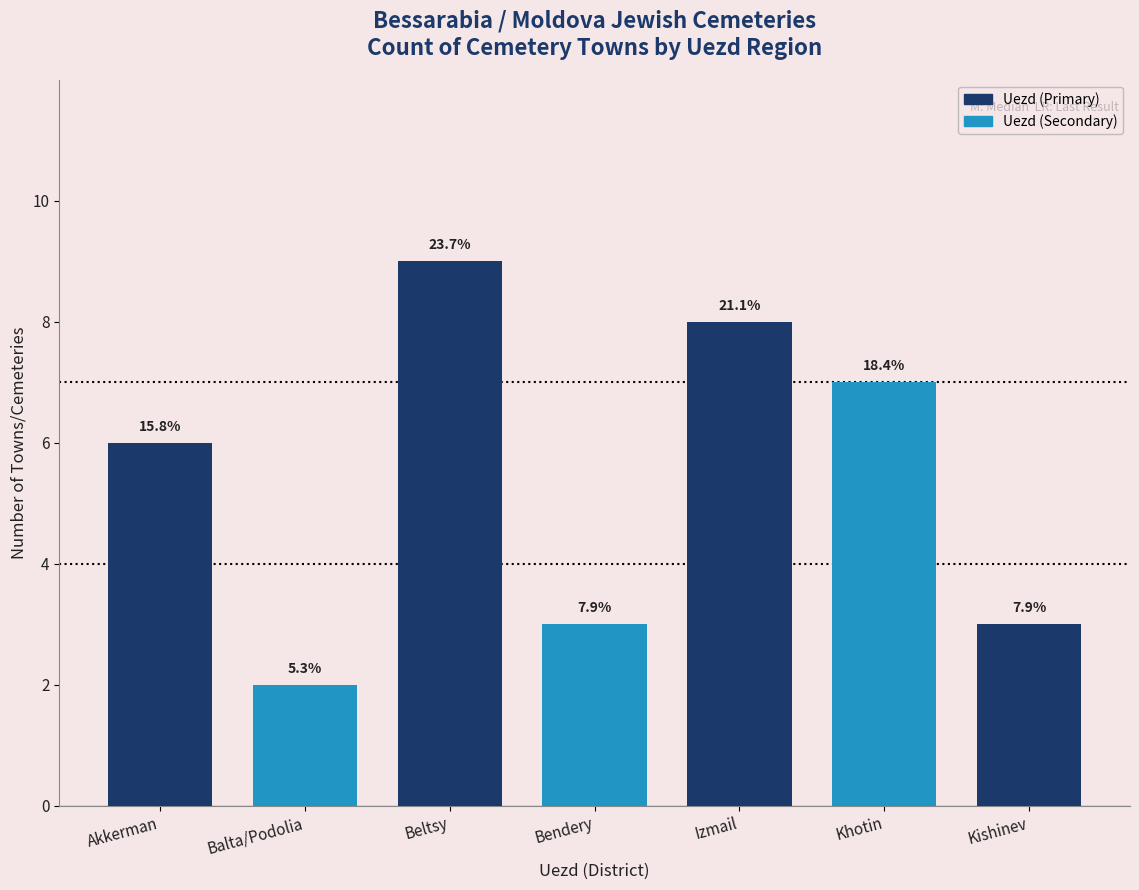

How many bars are there in total?

7